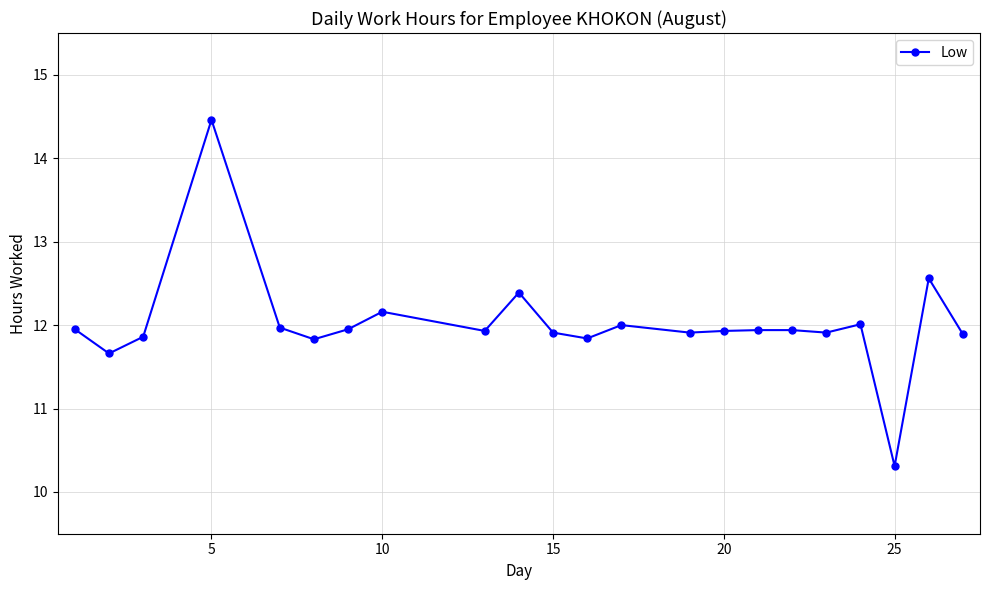

What is the value of the 15th point from the left?

11.9